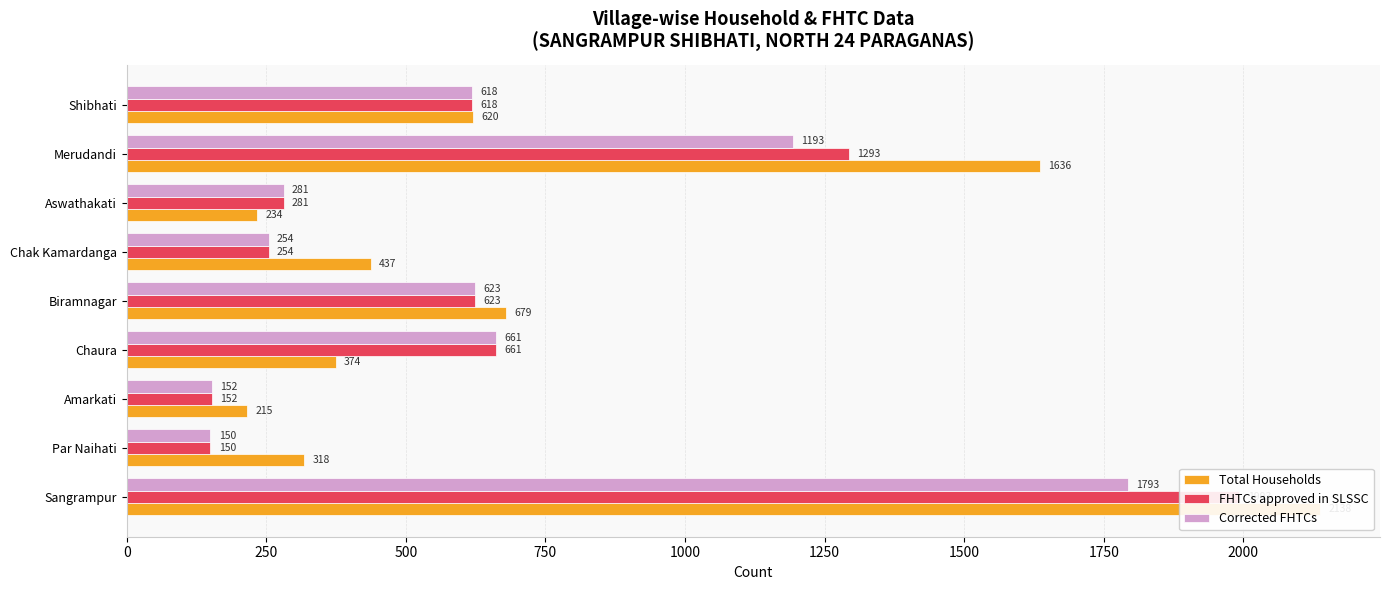

What is the value of the Corrected FHTCs bar at the 3rd from the left?

152